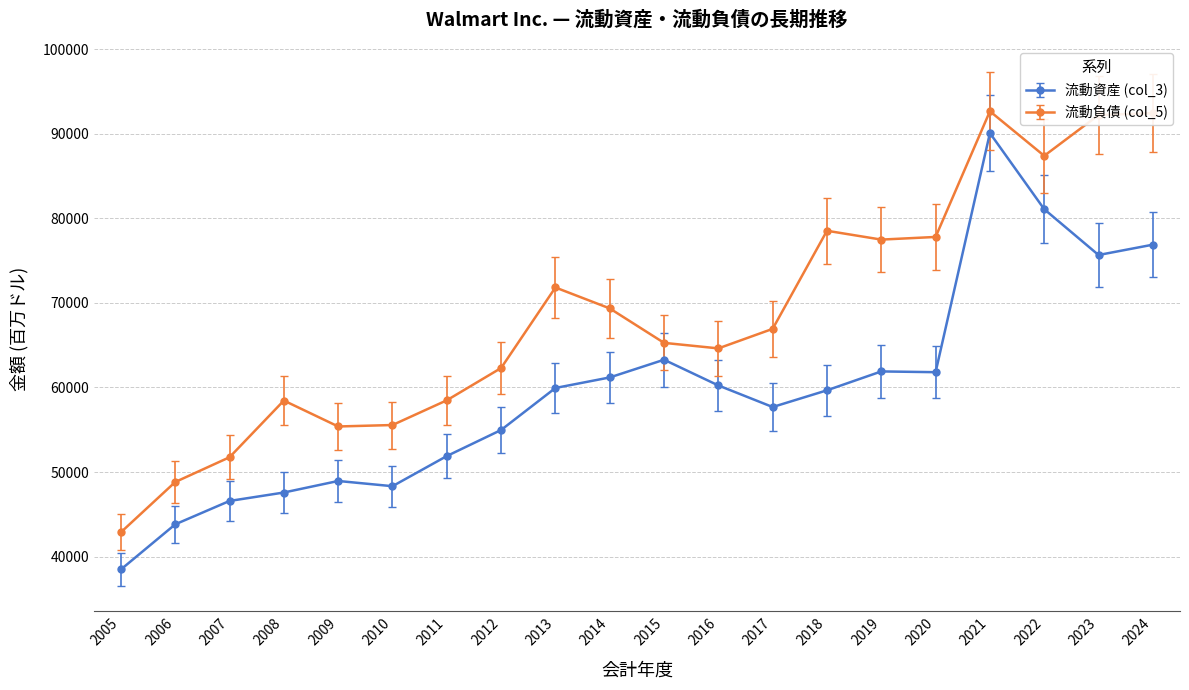

Where is the first local maximum for 流動負債 (col_5)?

2008